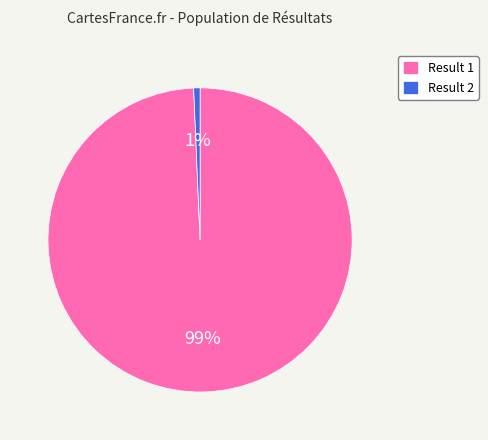

To the nearest percent, what is the average slice percentage?

50%